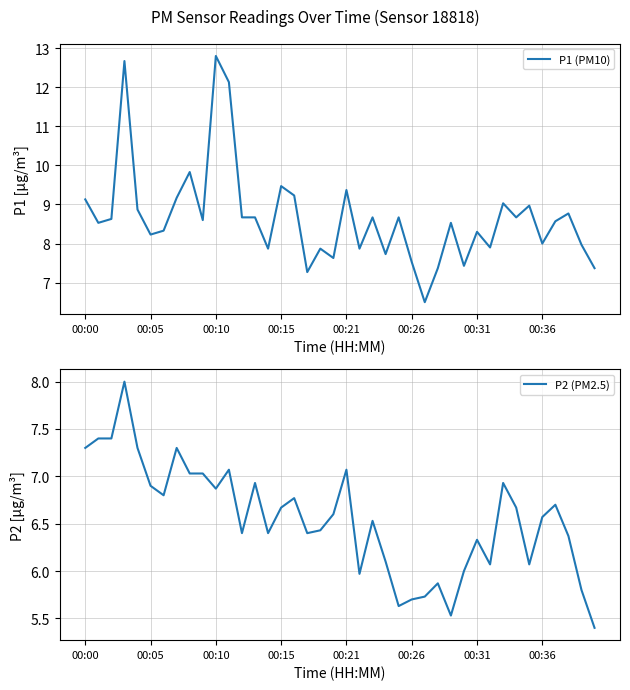

Is it true that P1 (PM10) equals 5.3 at 00:36?

False